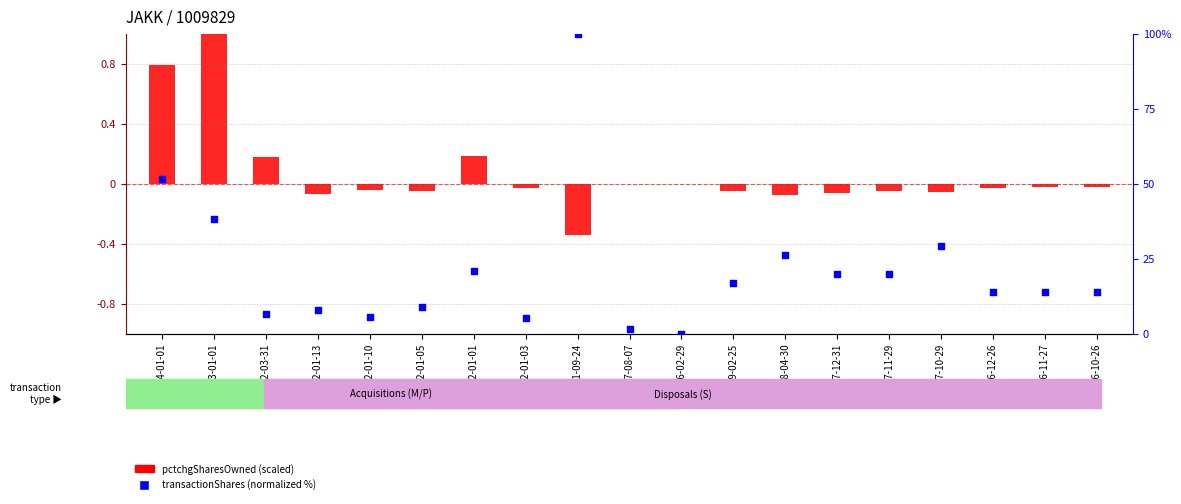

Which series has the largest total across all categories?

transactionShares (normalized %)